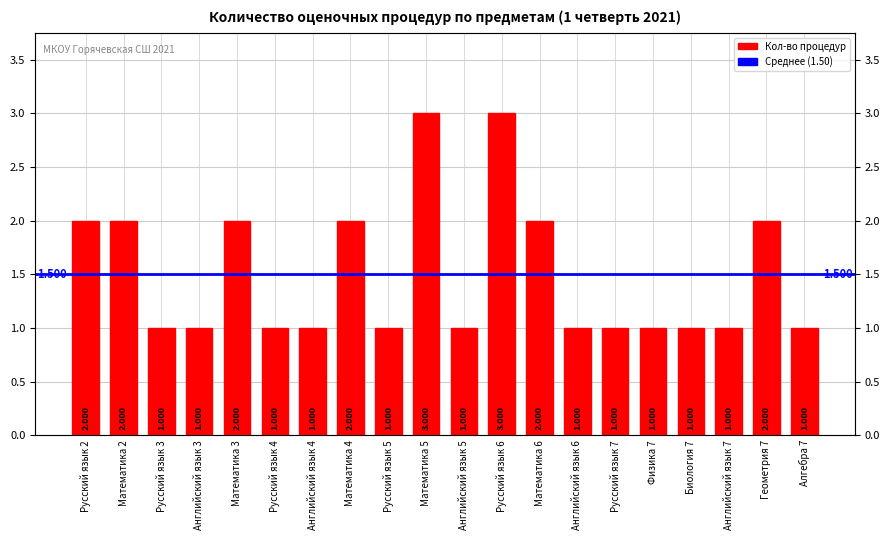

What is the label of the 4th bar from the left?

Английский язык 3